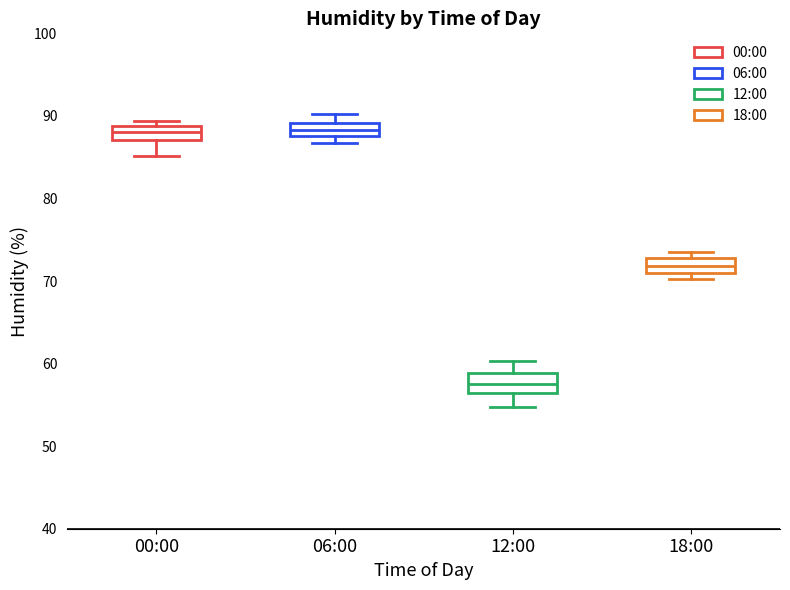

Where is the lower edge of the box for 00:00 on the y-axis? The values are not printed on the chart, so give them approximately, as read against the axis.

87